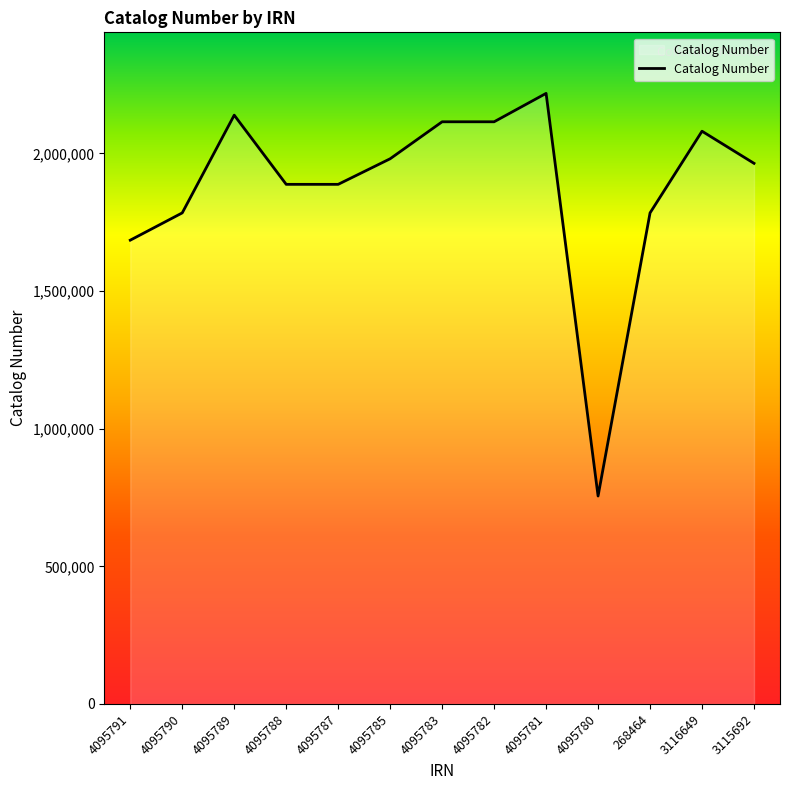

Approximately how many times larger is the value at 3116649 compared to 3115692?

1.1